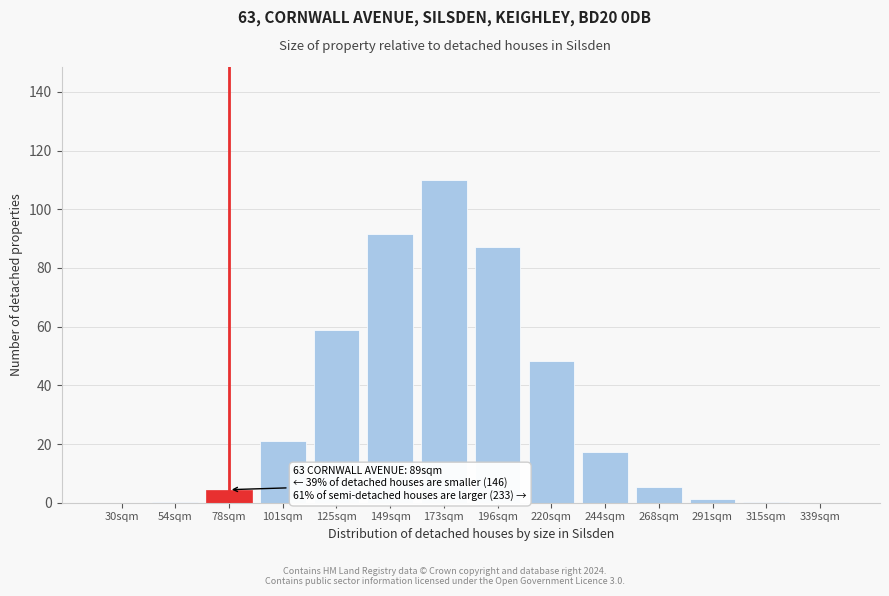

Read the value at 196sqm.

87.1